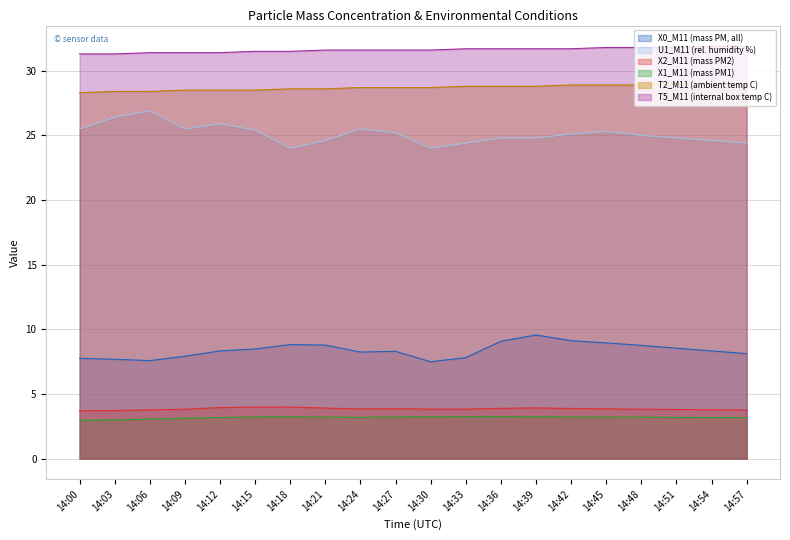

Reading left to right, transcribe all the data shown in this chart.

X0_M11 (mass PM, all): 14:00=7.8	14:03=7.7	14:06=7.6	14:09=7.9	14:12=8.3	14:15=8.5	14:18=8.8	14:21=8.8	14:24=8.2	14:27=8.3	14:30=7.5	14:33=7.8	14:36=9.1	14:39=9.6	14:42=9.1	14:45=8.9	14:48=8.8	14:51=8.5	14:54=8.3	14:57=8.1
U1_M11 (rel. humidity %): 14:00=25.5	14:03=26.4	14:06=26.9	14:09=25.5	14:12=25.9	14:15=25.4	14:18=24.0	14:21=24.6	14:24=25.5	14:27=25.2	14:30=24.0	14:33=24.4	14:36=24.8	14:39=24.8	14:42=25.1	14:45=25.3	14:48=25.0	14:51=24.8	14:54=24.6	14:57=24.4
X2_M11 (mass PM2): 14:00=3.7	14:03=3.7	14:06=3.8	14:09=3.8	14:12=4.0	14:15=4.0	14:18=4.0	14:21=3.9	14:24=3.8	14:27=3.9	14:30=3.8	14:33=3.8	14:36=3.9	14:39=3.9	14:42=3.9	14:45=3.9	14:48=3.8	14:51=3.8	14:54=3.8	14:57=3.8
X1_M11 (mass PM1): 14:00=3.0	14:03=3.0	14:06=3.1	14:09=3.1	14:12=3.2	14:15=3.2	14:18=3.2	14:21=3.2	14:24=3.2	14:27=3.2	14:30=3.2	14:33=3.2	14:36=3.2	14:39=3.2	14:42=3.2	14:45=3.2	14:48=3.2	14:51=3.2	14:54=3.2	14:57=3.2
T2_M11 (ambient temp C): 14:00=28.3	14:03=28.4	14:06=28.4	14:09=28.5	14:12=28.5	14:15=28.5	14:18=28.6	14:21=28.6	14:24=28.7	14:27=28.7	14:30=28.7	14:33=28.8	14:36=28.8	14:39=28.8	14:42=28.9	14:45=28.9	14:48=28.9	14:51=29.0	14:54=29.0	14:57=29.0
T5_M11 (internal box temp C): 14:00=31.3	14:03=31.3	14:06=31.4	14:09=31.4	14:12=31.4	14:15=31.5	14:18=31.5	14:21=31.6	14:24=31.6	14:27=31.6	14:30=31.6	14:33=31.7	14:36=31.7	14:39=31.7	14:42=31.7	14:45=31.8	14:48=31.8	14:51=31.8	14:54=31.9	14:57=31.9